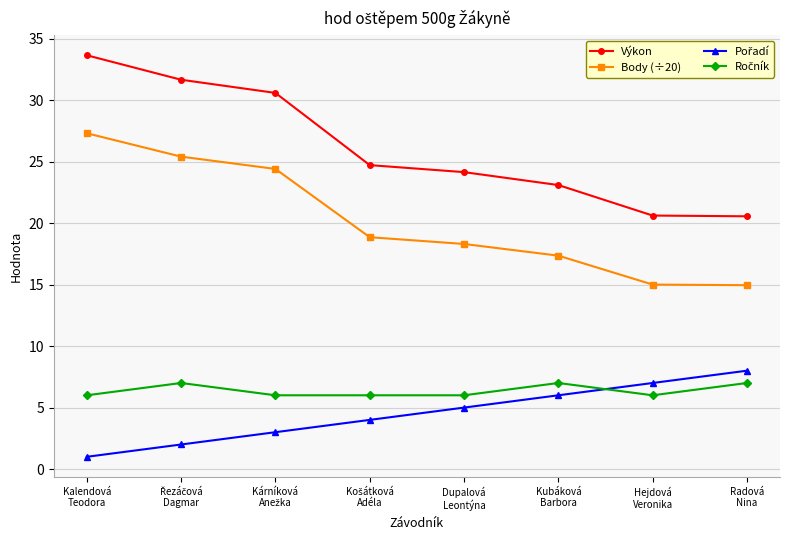

What is the lowest value of the Výkon series?

20.6